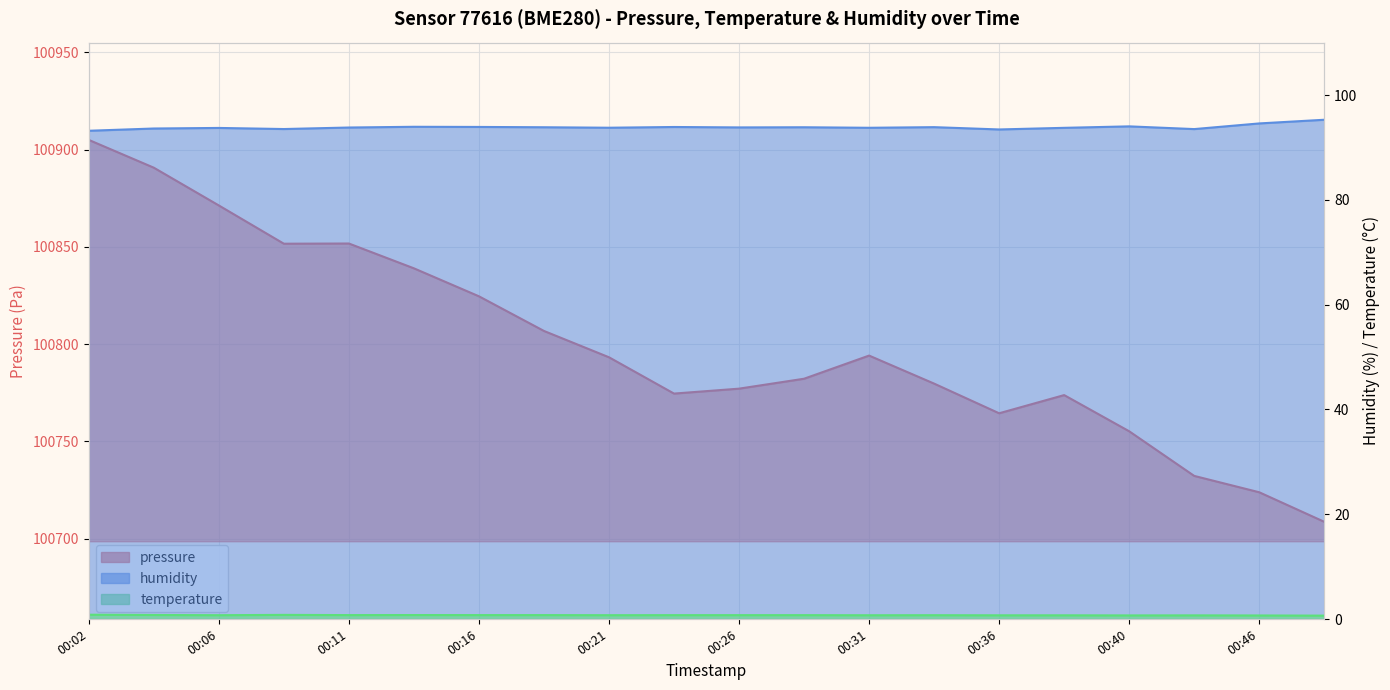

Which series has the widest spread of values?

pressure